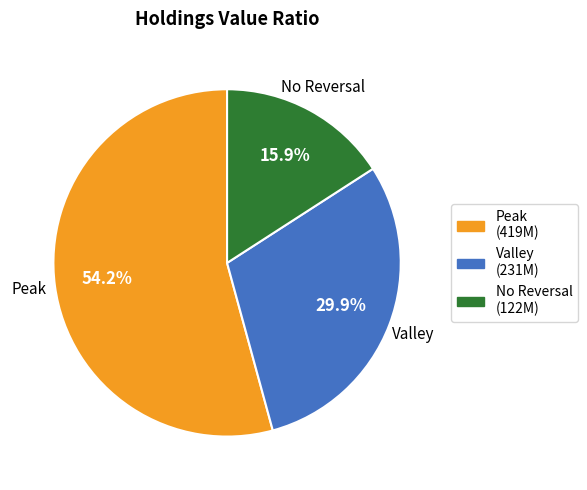

Is there any slice that represents more than half of the pie?

Yes